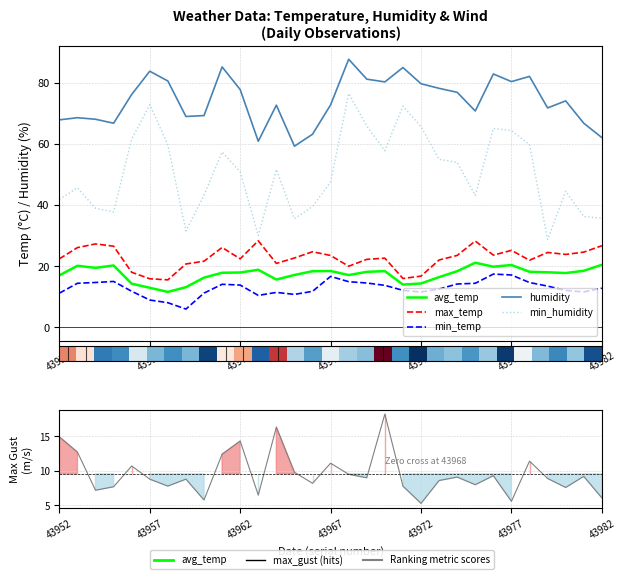

Rank the categories by max_gust value from lowest to highest.

43972, 43977, 43960, 43982, 43963, 43954, 43980, 43955, 43958, 43971, 43975, 43966, 43973, 43957, 43959, 43979, 43969, 43974, 43981, 43976, 43968, 43965, 43956, 43967, 43978, 43961, 43953, 43962, 43952, 43964, 43970